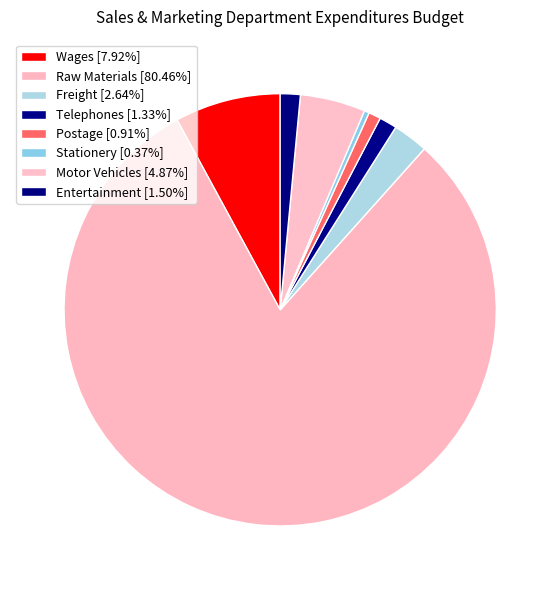

To the nearest percent, what percentage of the pie is Entertainment?

1%